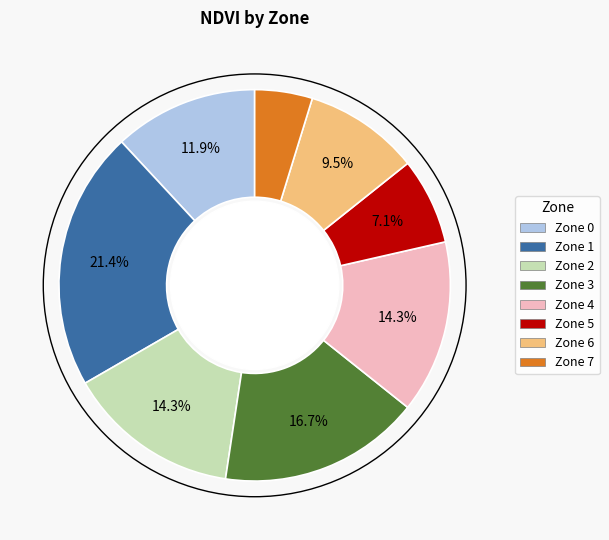

What is the largest slice in the pie chart?

Zone 1